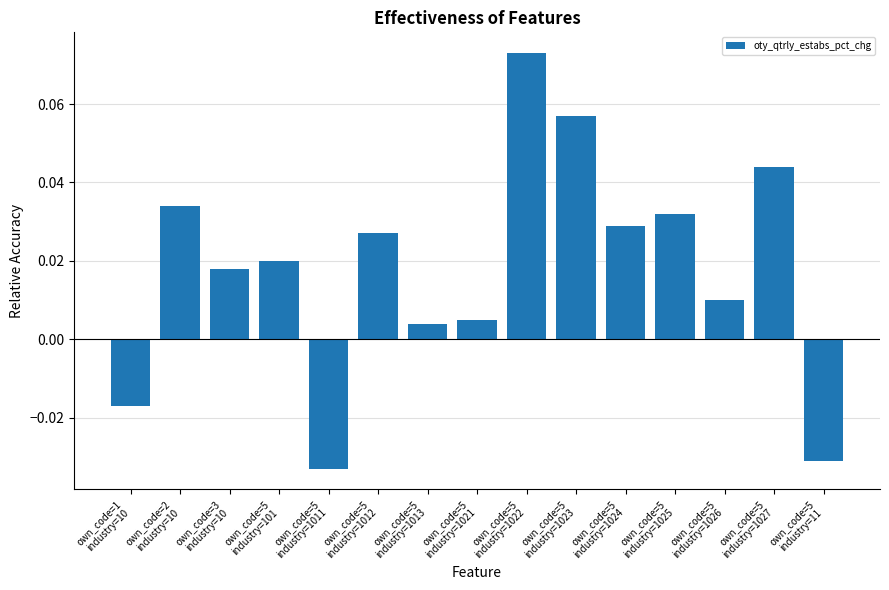

List the labels in order of value, largest first.

own_code=5
industry=1022, own_code=5
industry=1023, own_code=5
industry=1027, own_code=2
industry=10, own_code=5
industry=1025, own_code=5
industry=1024, own_code=5
industry=1012, own_code=5
industry=101, own_code=3
industry=10, own_code=5
industry=1026, own_code=5
industry=1021, own_code=5
industry=1013, own_code=1
industry=10, own_code=5
industry=11, own_code=5
industry=1011